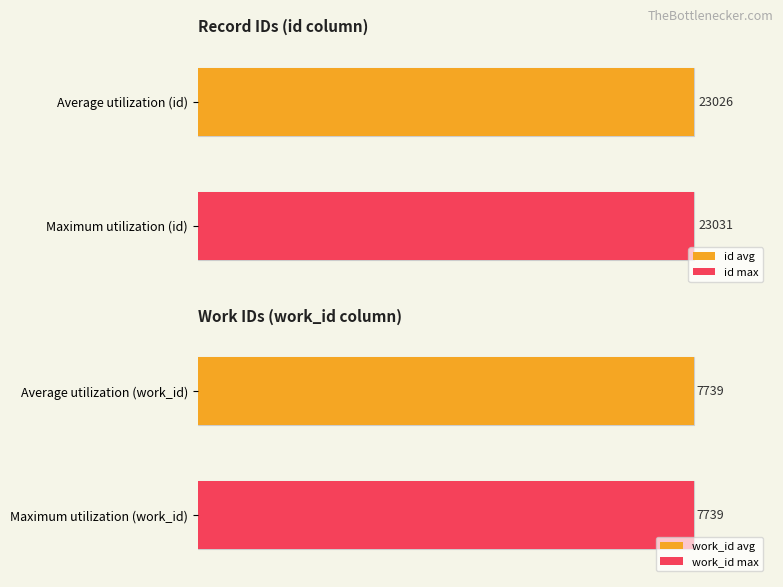

Which series changed the most between 23025 and 23028?

id